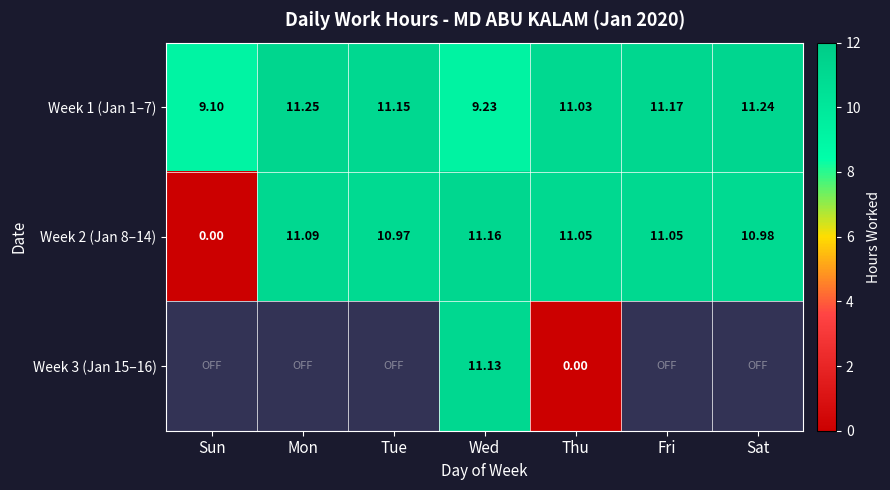

At which label does Week 1 (Jan 1–7) reach its peak?

Mon